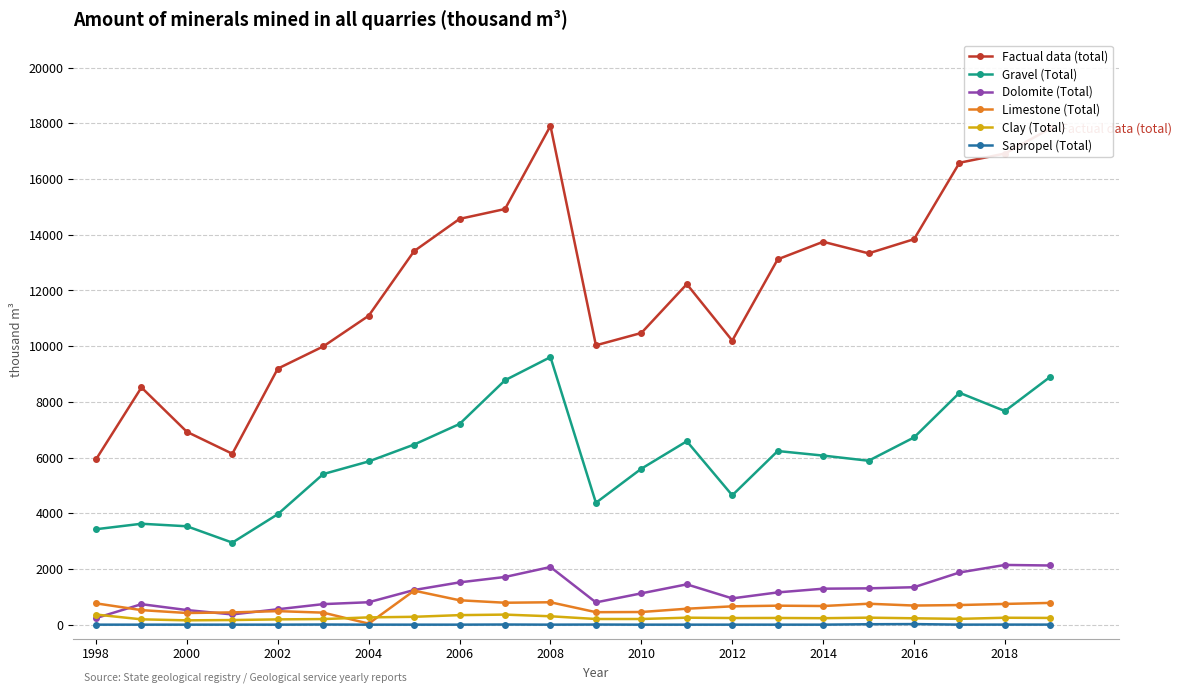

How many lines are shown in the chart?

6